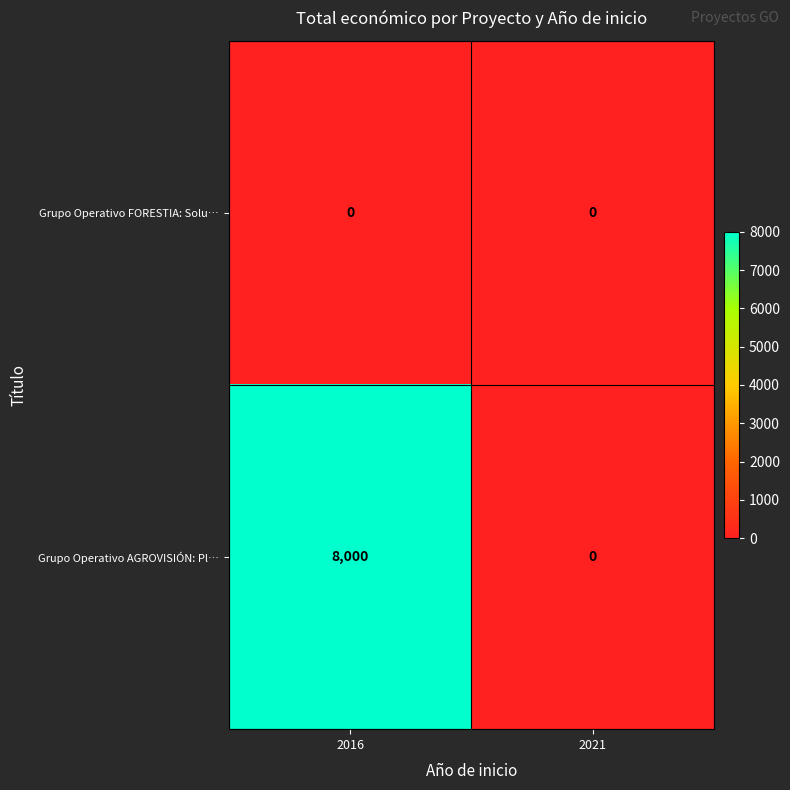

Reading left to right, what are all the values shown in this chart?

Grupo Operativo FORESTIA: Solu…: 2016=0	2021=0
Grupo Operativo AGROVISIÓN: Pl…: 2016=8000	2021=0